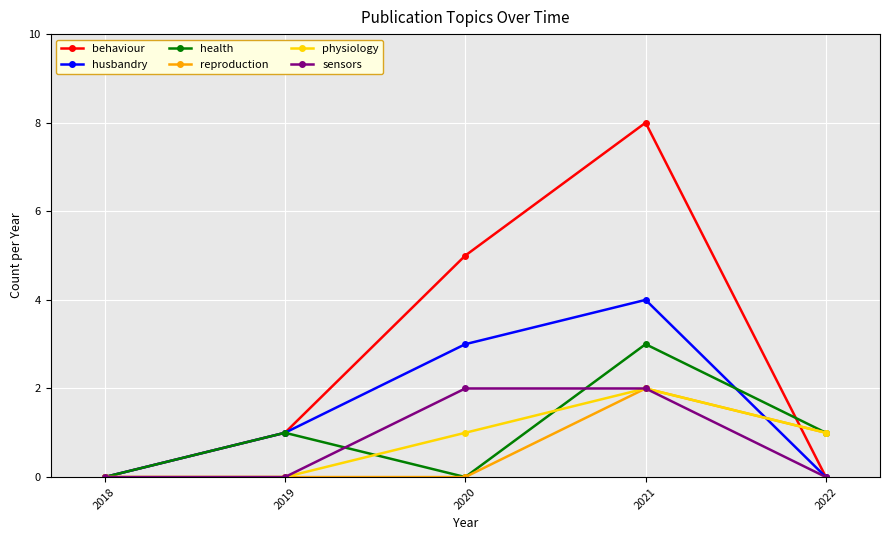

Between 2021 and 2022, which series saw the biggest shift?

behaviour